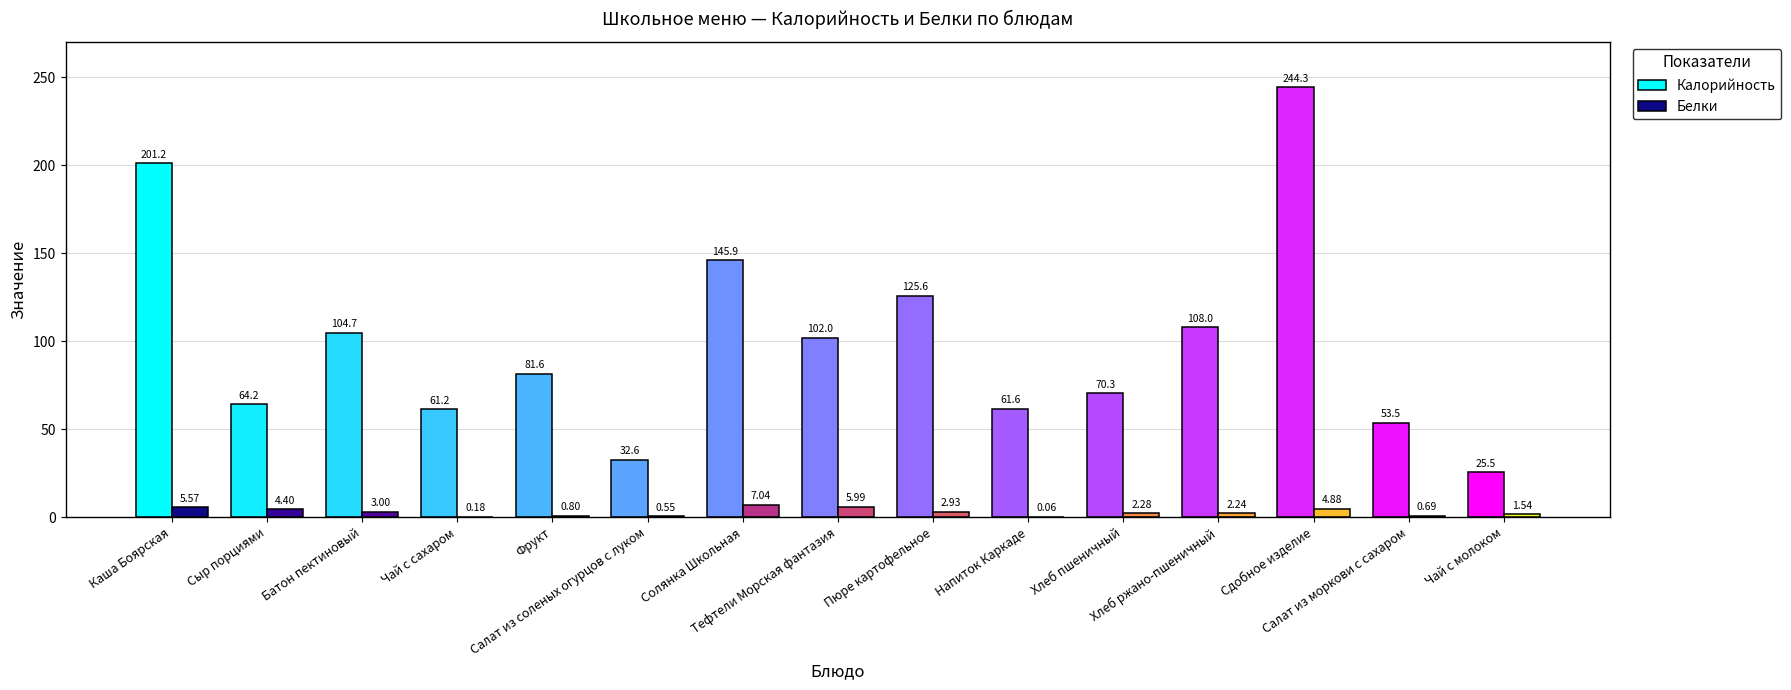

Which series has the largest total across all categories?

Калорийность